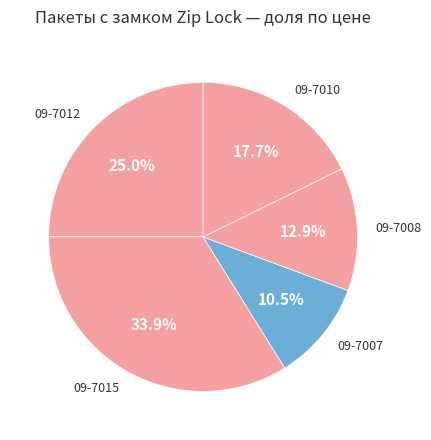

Which category has the smallest portion of the pie?

09-7007